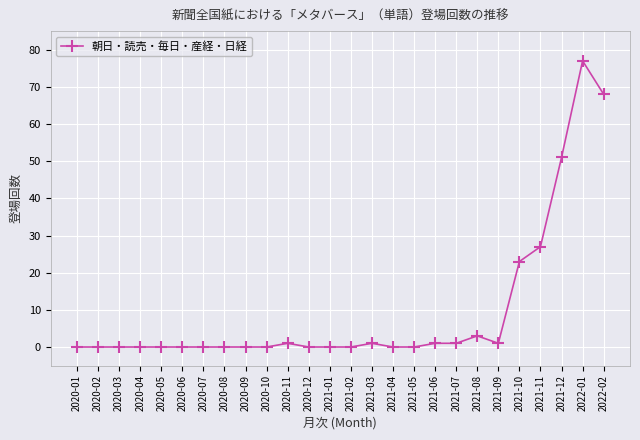

True or false: the data has more than 2 interior local peaks.

True